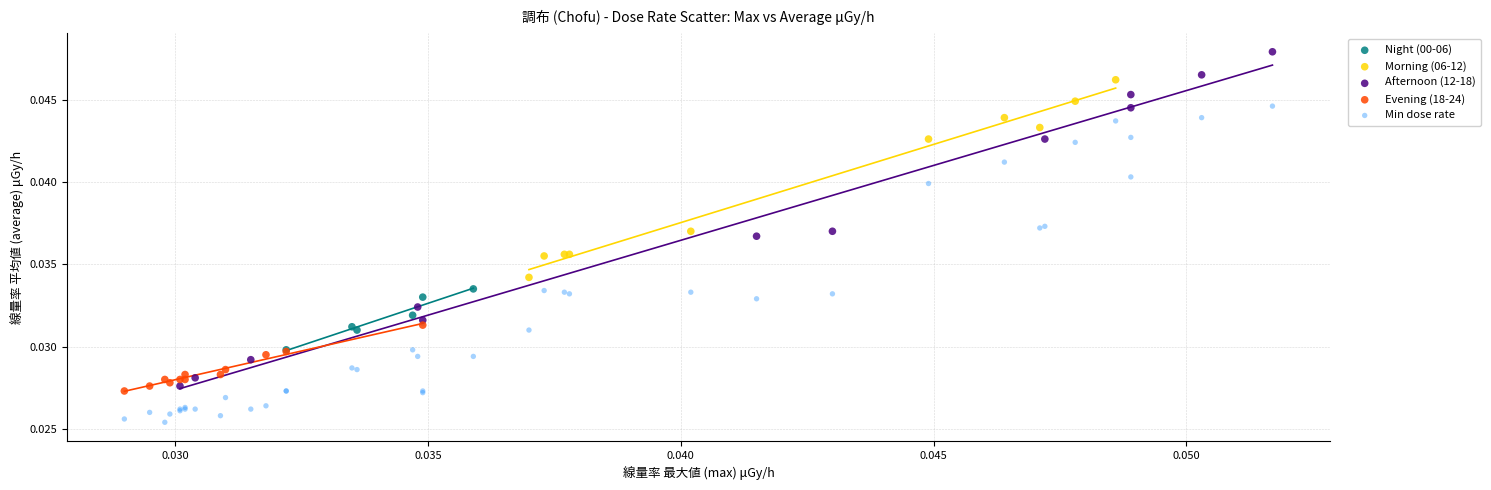

Which series has the largest Y range (max minus min)?

Afternoon (12-18)